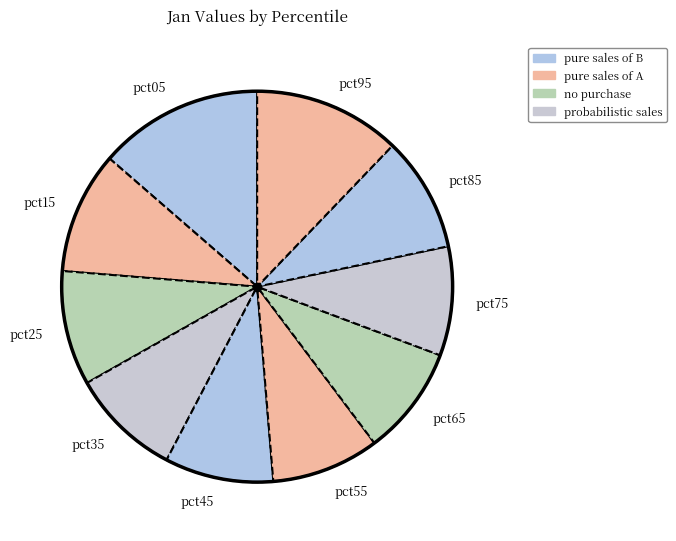

Is there a majority slice in this chart?

No